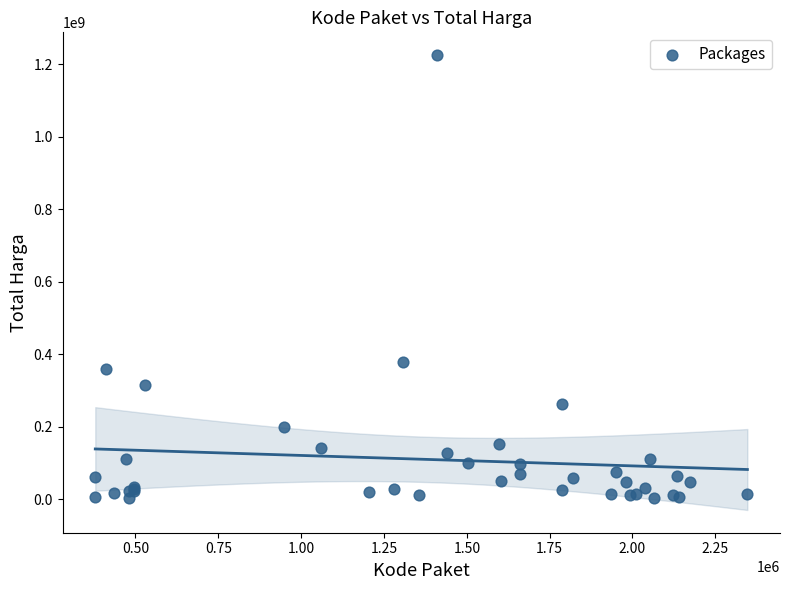

What Y value in the scatter plot is closest to 613538875?

379075000